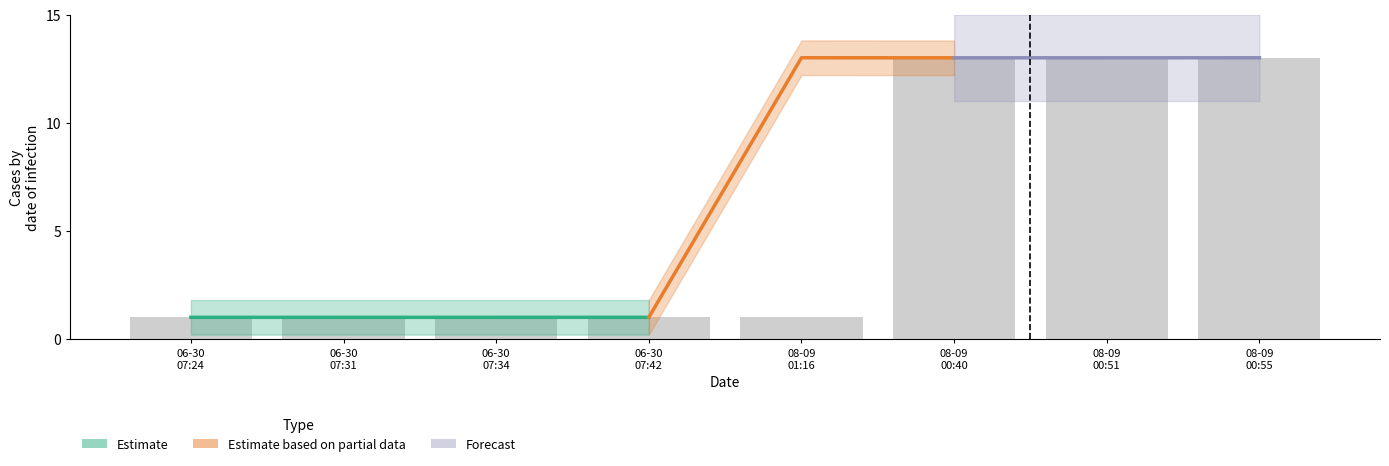

Reading left to right, extract all data points from this chart.

1.0	1.0	1.0	1.0	1.0	13.0	13.0	13.0